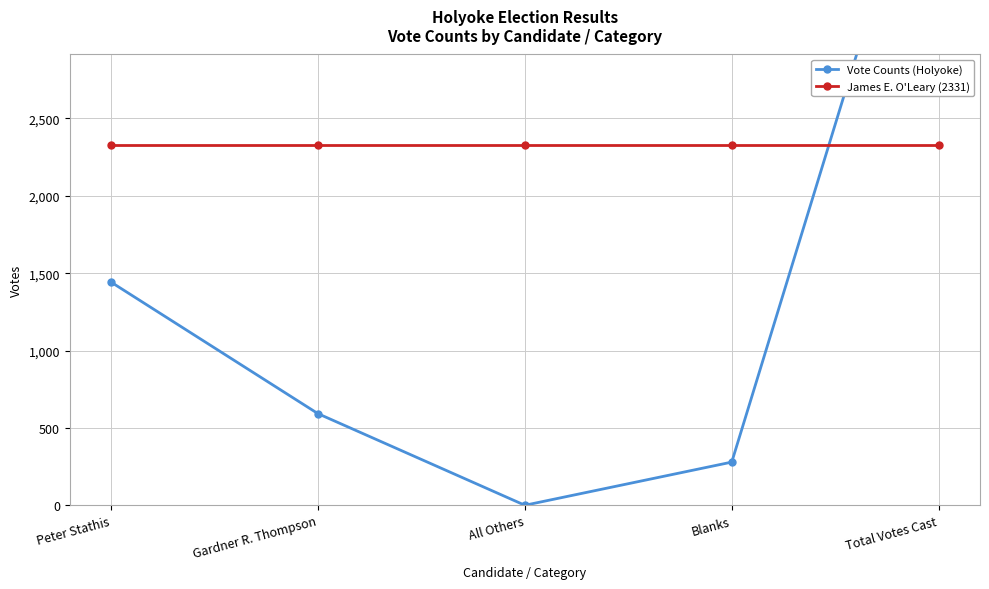

Reading left to right, transcribe all the data shown in this chart.

Vote Counts (Holyoke): Peter Stathis=1442	Gardner R. Thompson=592	All Others=0	Blanks=279	Total Votes Cast=4644
James E. O'Leary (2331): Peter Stathis=2331	Gardner R. Thompson=2331	All Others=2331	Blanks=2331	Total Votes Cast=2331